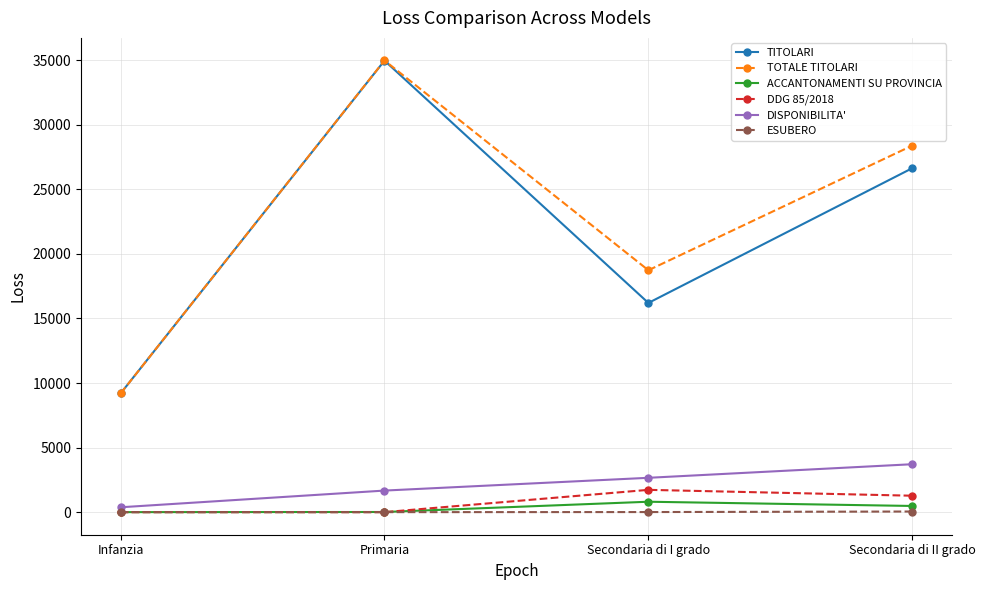

List the labels in order of DISPONIBILITA' value, smallest first.

Infanzia, Primaria, Secondaria di I grado, Secondaria di II grado